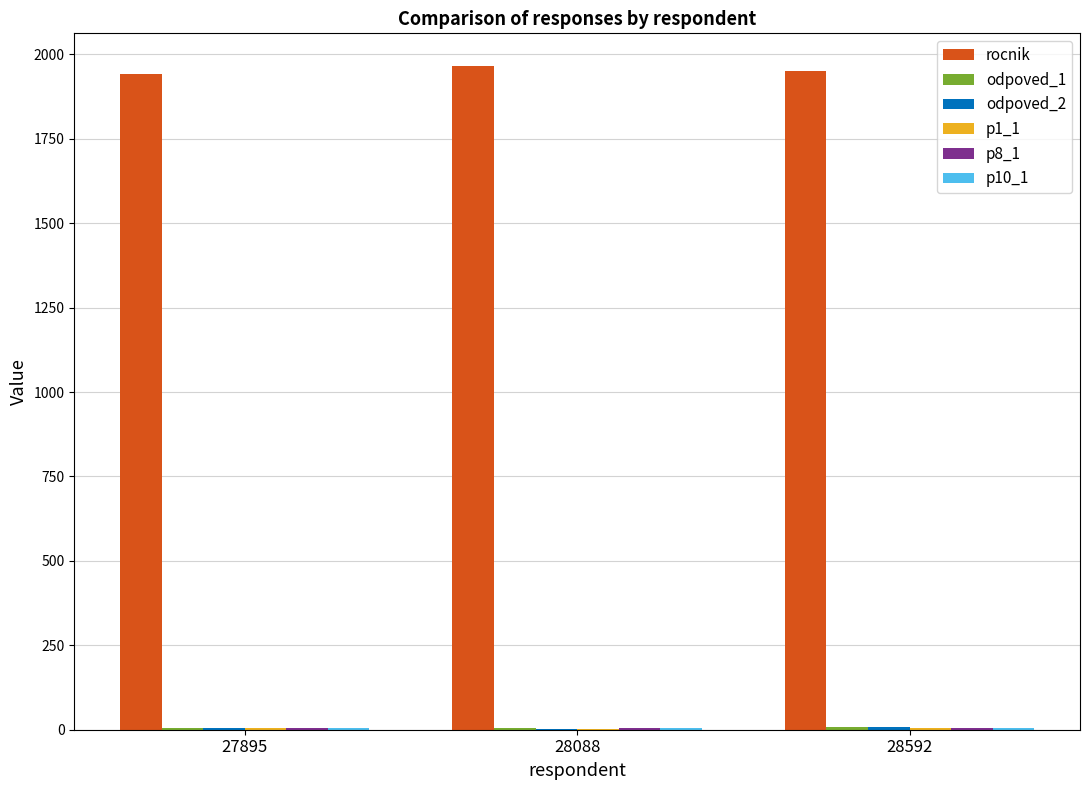

What is the greatest value displayed?

1964